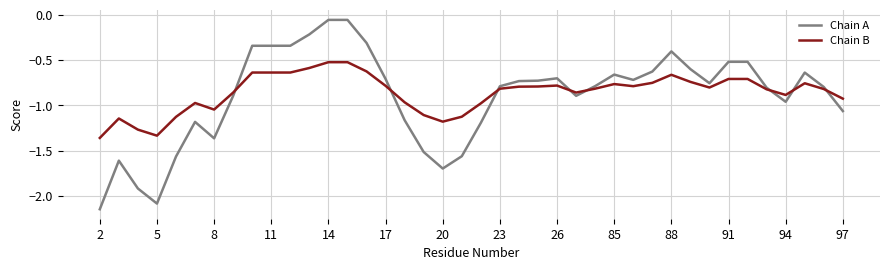

Which series has the largest total across all categories?

Chain B